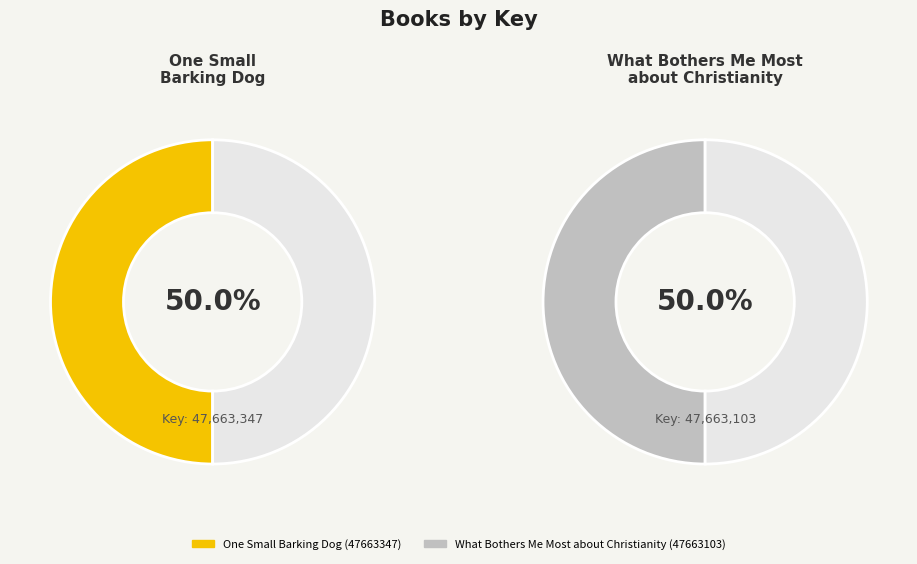

Count the number of slices in the pie.

2